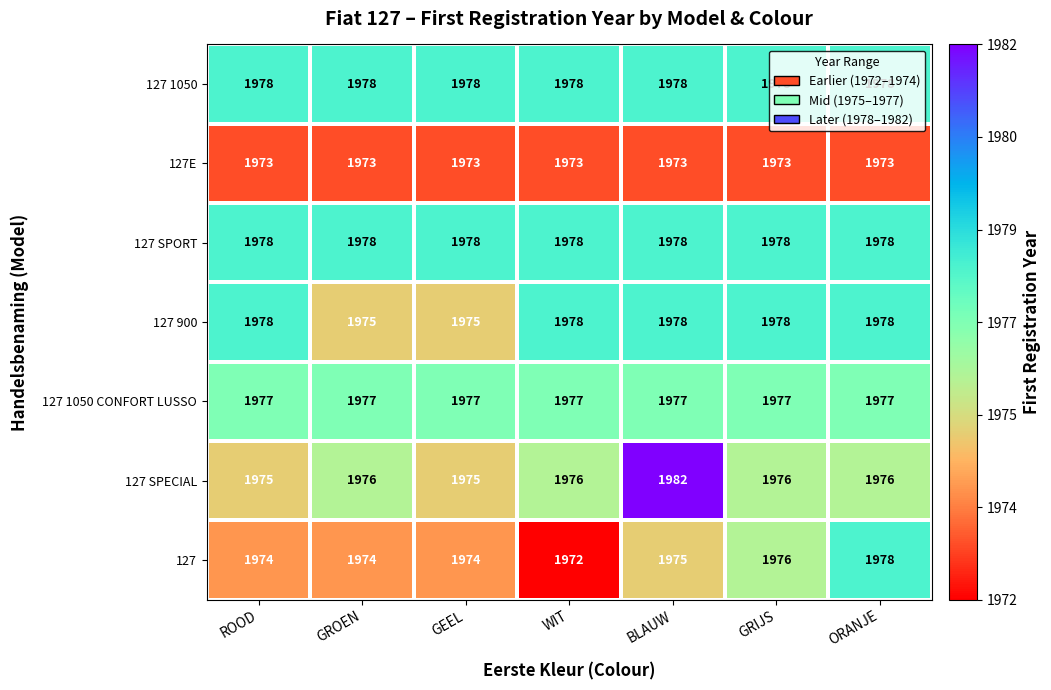

At which category is the sum across all series the highest?

BLAUW